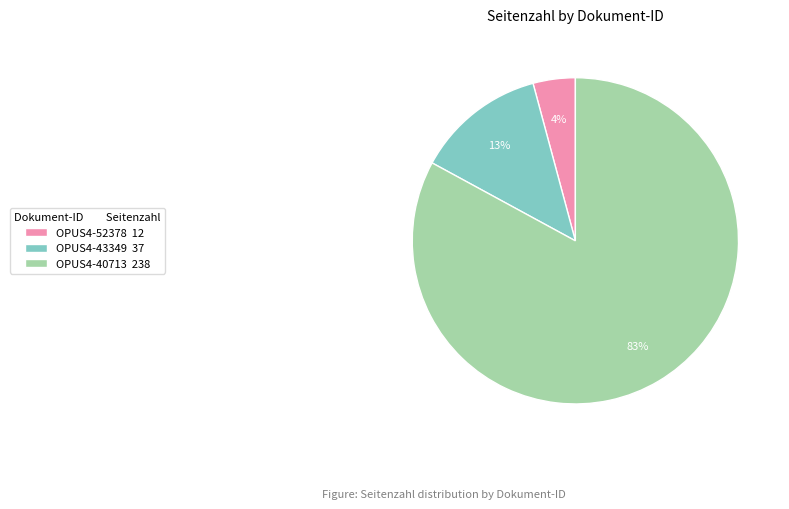

What percentage is the OPUS4-52378 slice, to the nearest percent?

4%